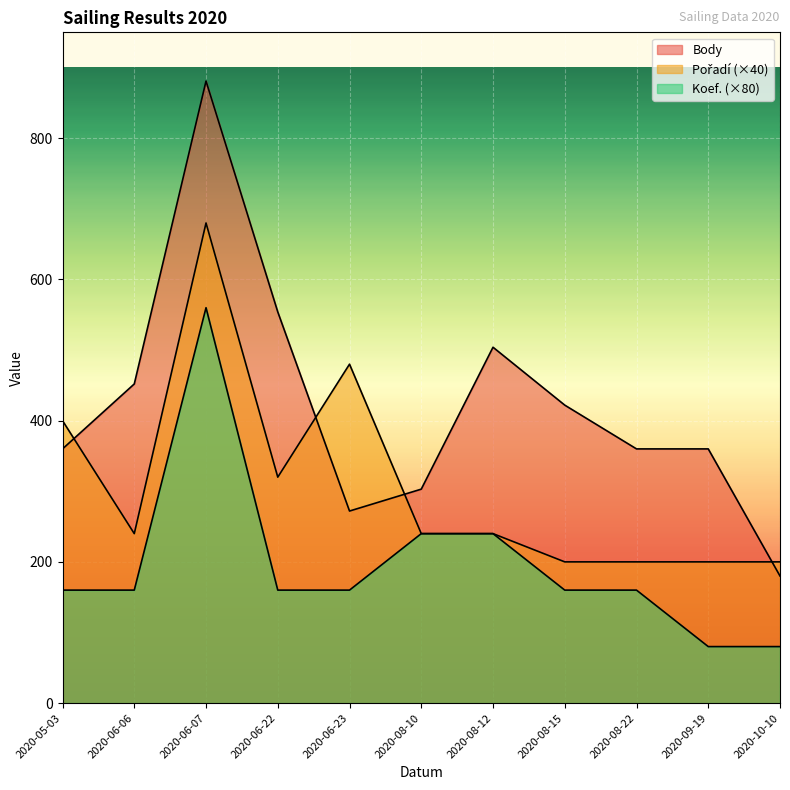

Reading right to left, list all the values displayed in this chart.

Body: 2020-10-10=180	2020-09-19=360	2020-08-22=360	2020-08-15=422	2020-08-12=504	2020-08-10=303	2020-06-23=272	2020-06-22=554	2020-06-07=881	2020-06-06=452	2020-05-03=360
Pořadí: 2020-10-10=200	2020-09-19=200	2020-08-22=200	2020-08-15=200	2020-08-12=240	2020-08-10=240	2020-06-23=480	2020-06-22=320	2020-06-07=680	2020-06-06=240	2020-05-03=400
Koef.: 2020-10-10=80	2020-09-19=80	2020-08-22=160	2020-08-15=160	2020-08-12=240	2020-08-10=240	2020-06-23=160	2020-06-22=160	2020-06-07=560	2020-06-06=160	2020-05-03=160